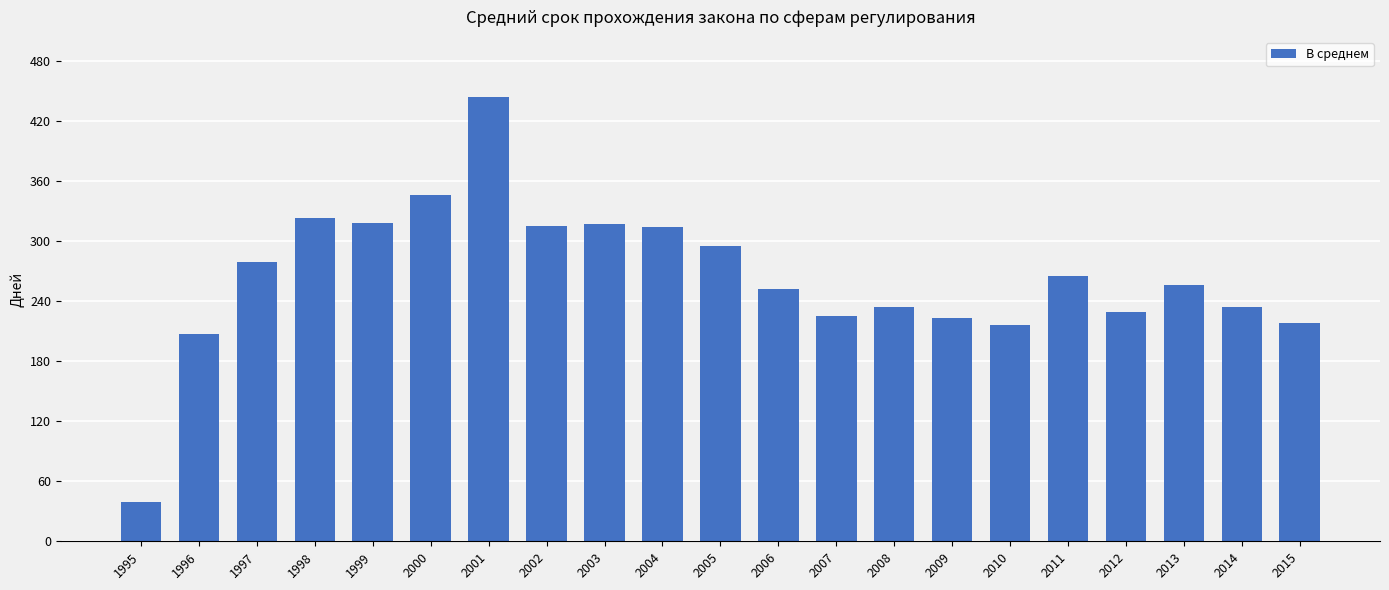

Which label corresponds to the smallest value in the chart?

1995